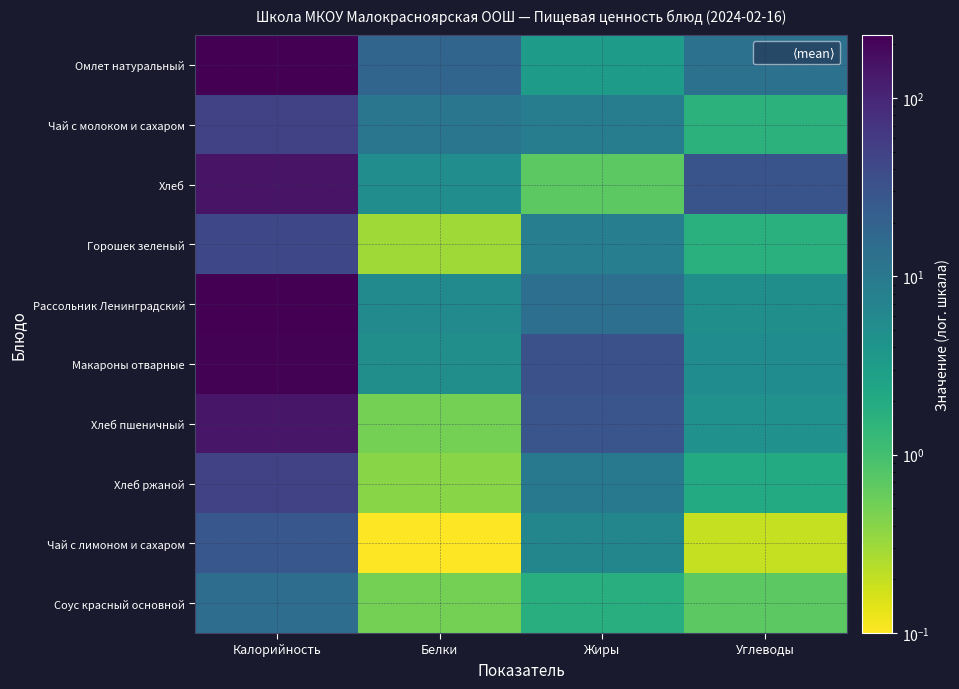

The Чай с лимоном и сахаром series shows 6.6 at Жиры. True or false?

True